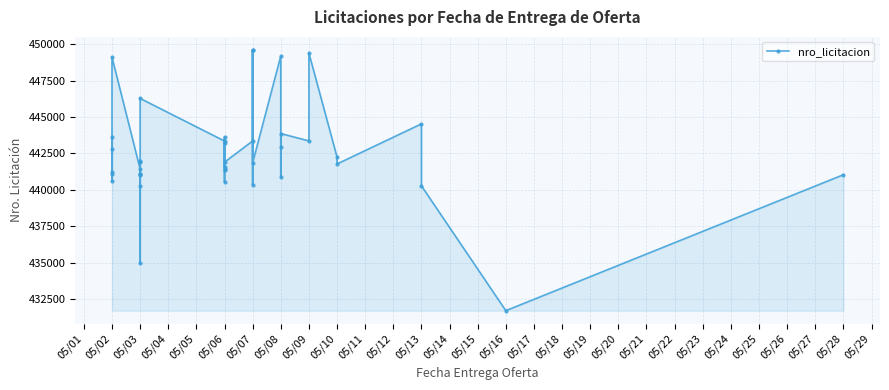

What is the average value?

442539